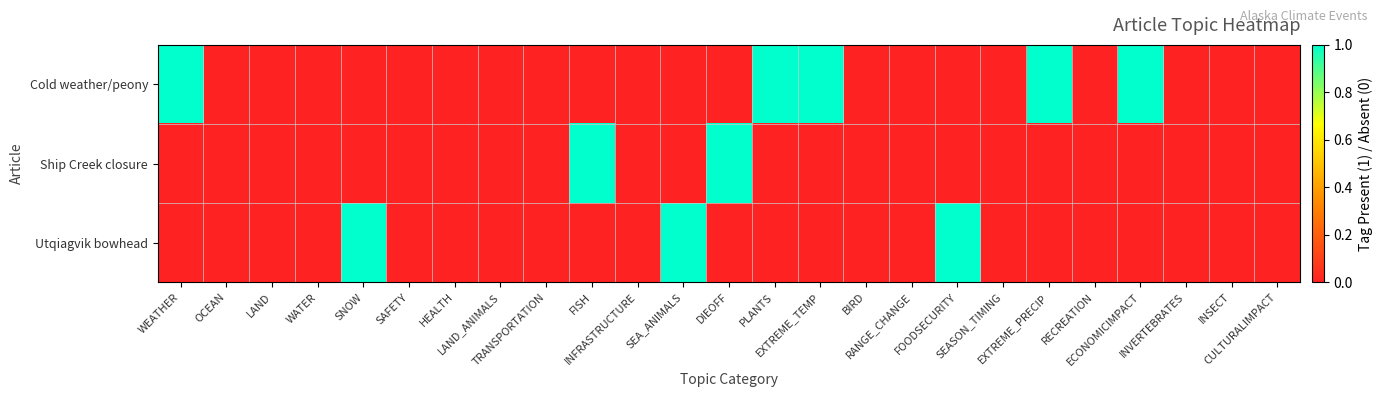

Reading left to right, list all the values displayed in this chart.

Cold weather/peony: WEATHER=1	OCEAN=0	LAND=0	WATER=0	SNOW=0	SAFETY=0	HEALTH=0	LAND_ANIMALS=0	TRANSPORTATION=0	FISH=0	INFRASTRUCTURE=0	SEA_ANIMALS=0	DIEOFF=0	PLANTS=1	EXTREME_TEMP=1	BIRD=0	RANGE_CHANGE=0	FOODSECURITY=0	SEASON_TIMING=0	EXTREME_PRECIP=1	RECREATION=0	ECONOMICIMPACT=1	INVERTEBRATES=0	INSECT=0	CULTURALIMPACT=0
Ship Creek closure: WEATHER=0	OCEAN=0	LAND=0	WATER=0	SNOW=0	SAFETY=0	HEALTH=0	LAND_ANIMALS=0	TRANSPORTATION=0	FISH=1	INFRASTRUCTURE=0	SEA_ANIMALS=0	DIEOFF=1	PLANTS=0	EXTREME_TEMP=0	BIRD=0	RANGE_CHANGE=0	FOODSECURITY=0	SEASON_TIMING=0	EXTREME_PRECIP=0	RECREATION=0	ECONOMICIMPACT=0	INVERTEBRATES=0	INSECT=0	CULTURALIMPACT=0
Utqiagvik bowhead: WEATHER=0	OCEAN=0	LAND=0	WATER=0	SNOW=1	SAFETY=0	HEALTH=0	LAND_ANIMALS=0	TRANSPORTATION=0	FISH=0	INFRASTRUCTURE=0	SEA_ANIMALS=1	DIEOFF=0	PLANTS=0	EXTREME_TEMP=0	BIRD=0	RANGE_CHANGE=0	FOODSECURITY=1	SEASON_TIMING=0	EXTREME_PRECIP=0	RECREATION=0	ECONOMICIMPACT=0	INVERTEBRATES=0	INSECT=0	CULTURALIMPACT=0